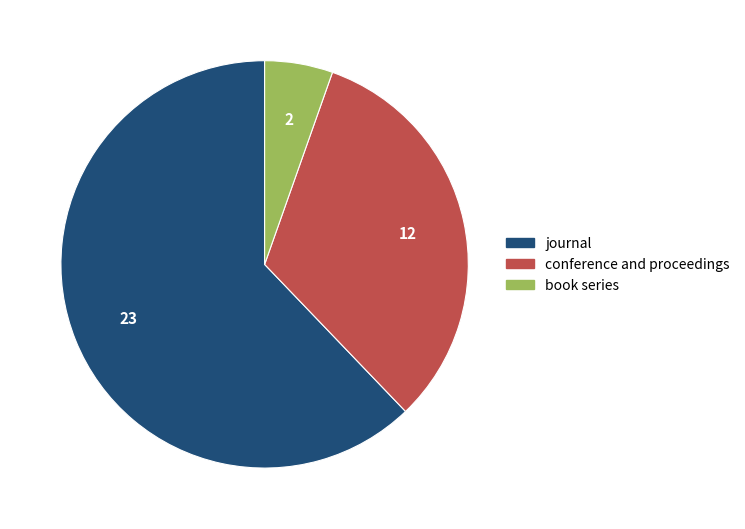

Rank the categories by value from lowest to highest.

book series, conference and proceedings, journal